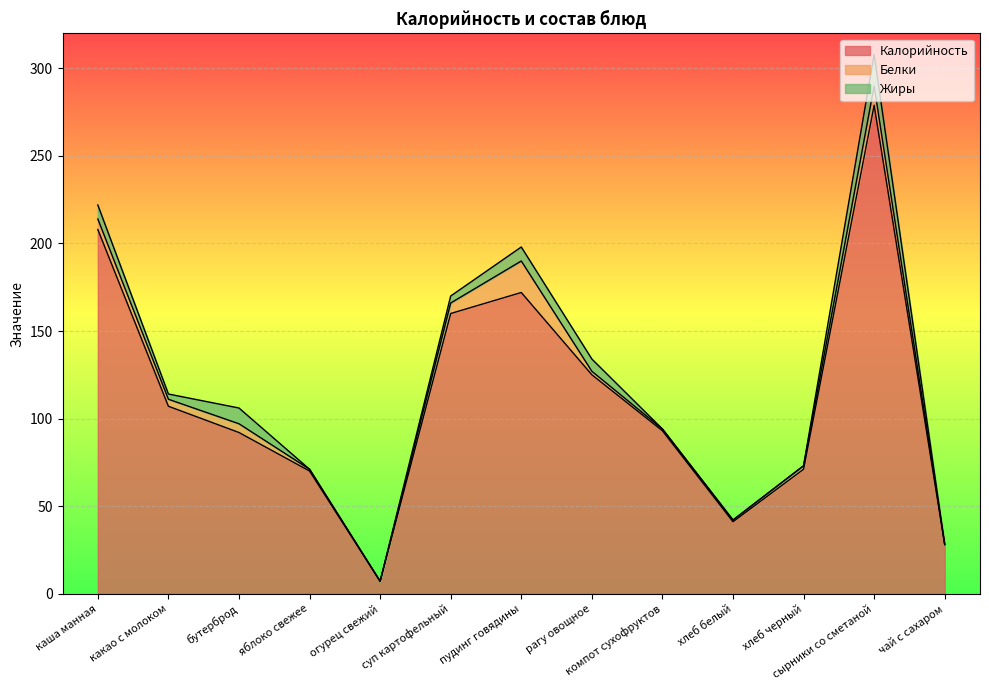

At which category does Калорийность reach its first local peak?

пудинг говядины